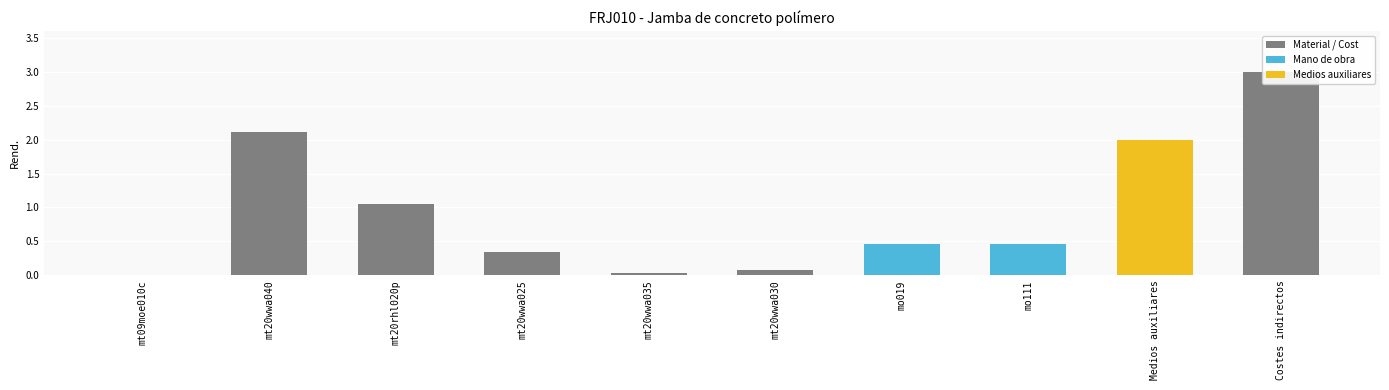

How many bars are there in total?

10